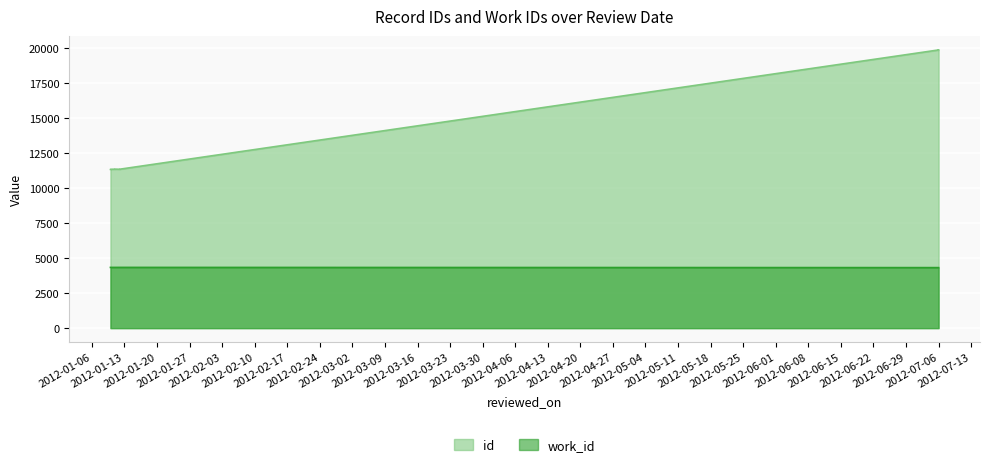

True or false: id and work_id intersect in this chart.

False